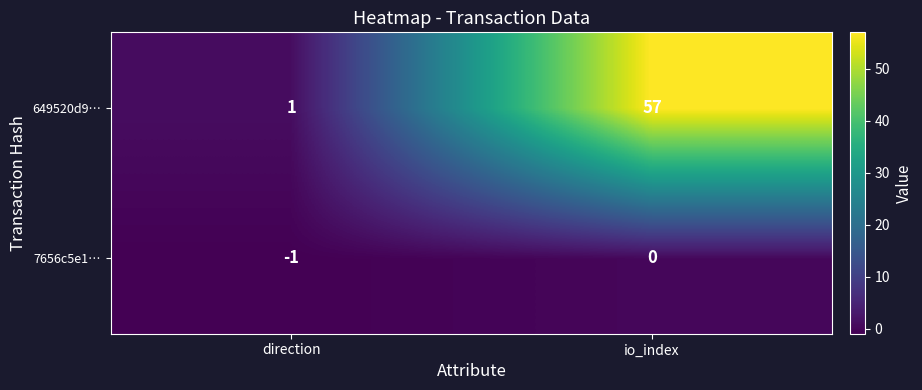

What is the average value of the 649520d9… series?

29